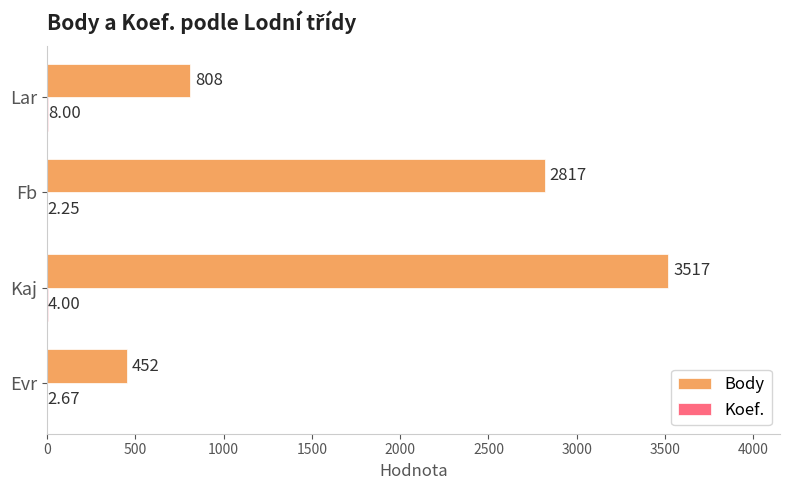

Which series has the largest total across all categories?

Body